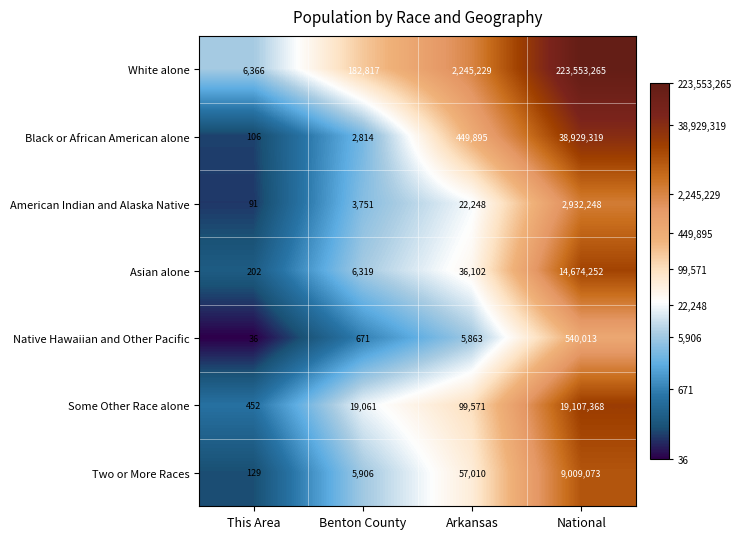

What is the average value of the Two or More Races series?

2268030